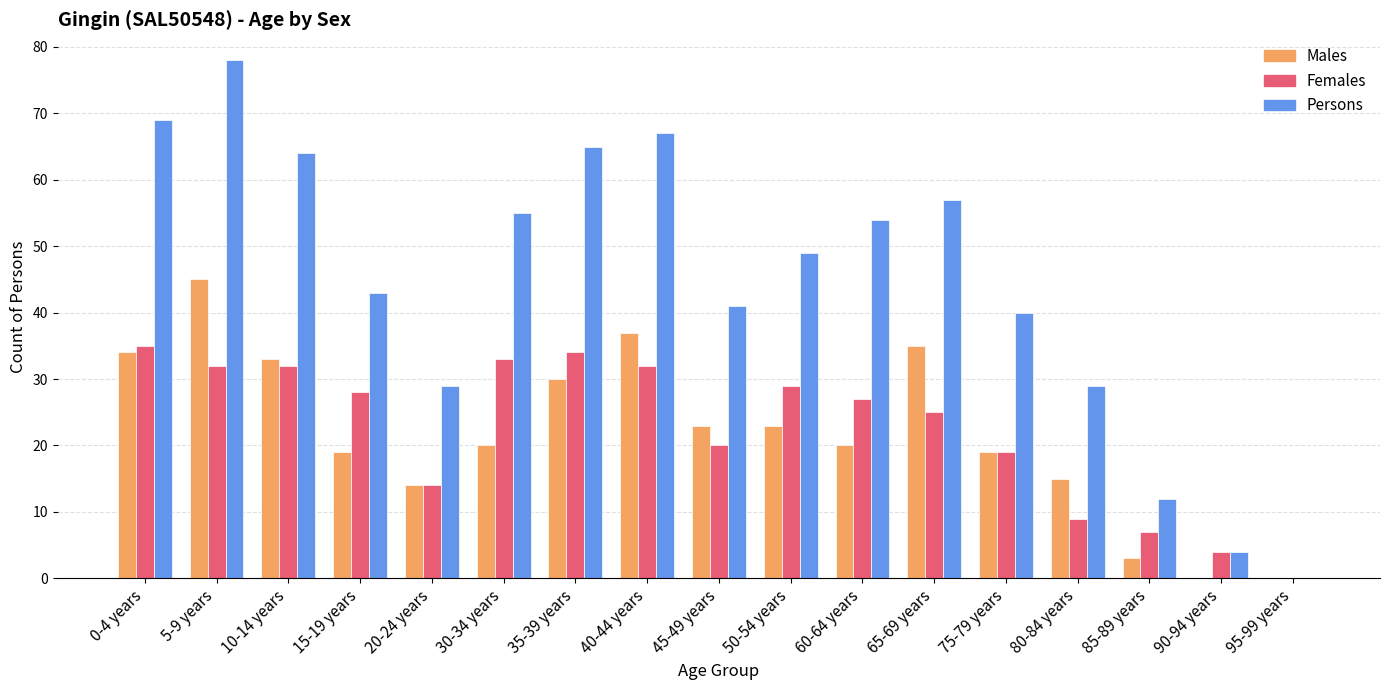

Reading left to right, what are all the values shown in this chart?

Males: 34	45	33	19	14	20	30	37	23	23	20	35	19	15	3	0	0
Females: 35	32	32	28	14	33	34	32	20	29	27	25	19	9	7	4	0
Persons: 69	78	64	43	29	55	65	67	41	49	54	57	40	29	12	4	0